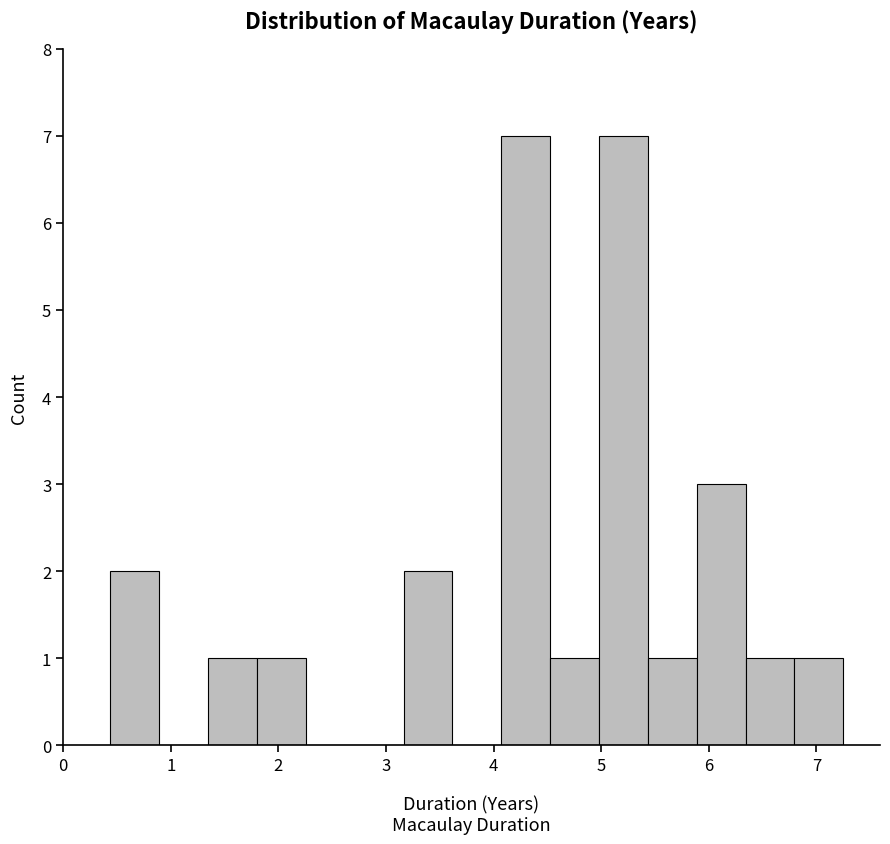

Reading left to right, list every bar in this chart as the range it spans on the x-axis followed by its height. Neither the bar edges nor the heights are printed on the chart, so give them approximately, as read against the axes.

0.4 to 0.9: 2
0.9 to 1.3: 0
1.3 to 1.8: 1
1.8 to 2.3: 1
2.3 to 2.7: 0
2.7 to 3.2: 0
3.2 to 3.6: 2
3.6 to 4.1: 0
4.1 to 4.5: 7
4.5 to 5.0: 1
5.0 to 5.4: 7
5.4 to 5.9: 1
5.9 to 6.3: 3
6.3 to 6.8: 1
6.8 to 7.3: 1